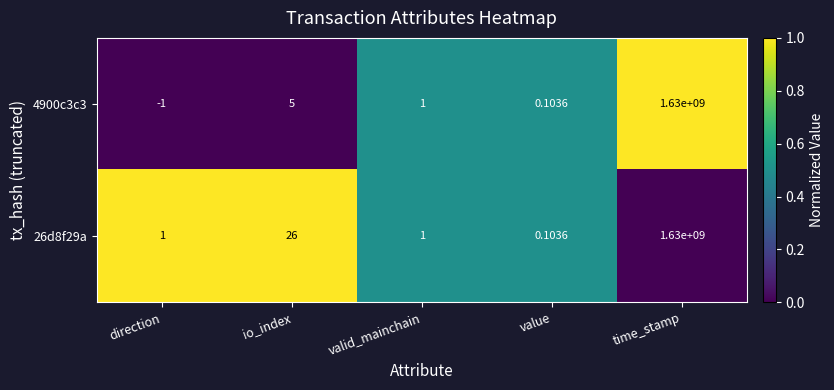

Where is 4900c3c3 nearest to the value 814999999?

io_index